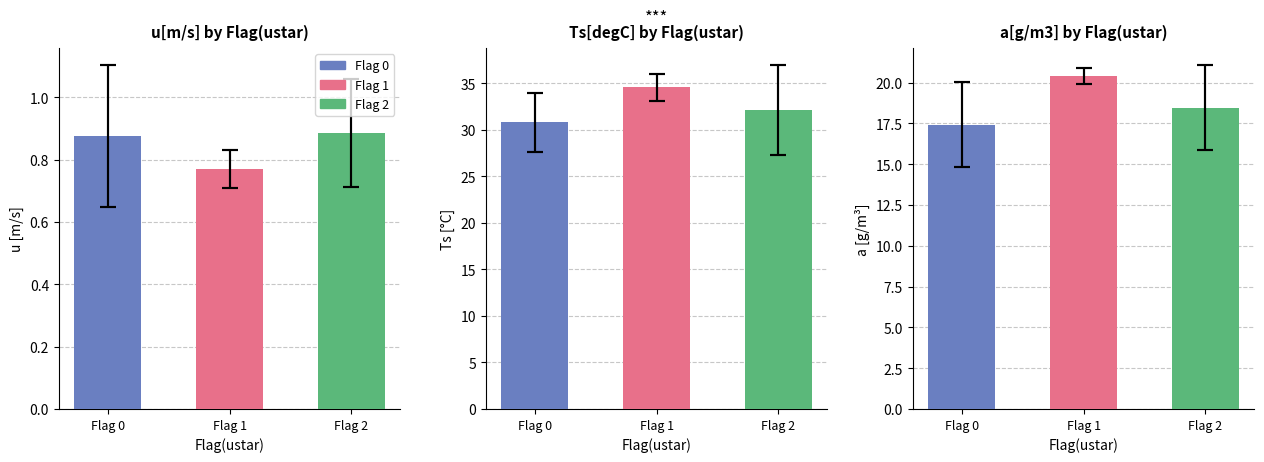

Which series changed the most between Flag 0 and Flag 2?

Ts[degC]